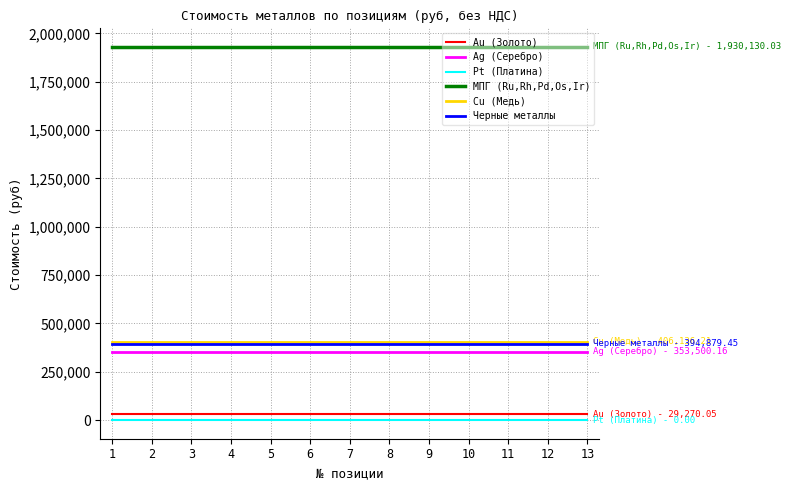

True or false: Pt (Платина) and МПГ (Ru,Rh,Pd,Os,Ir) intersect in this chart.

False